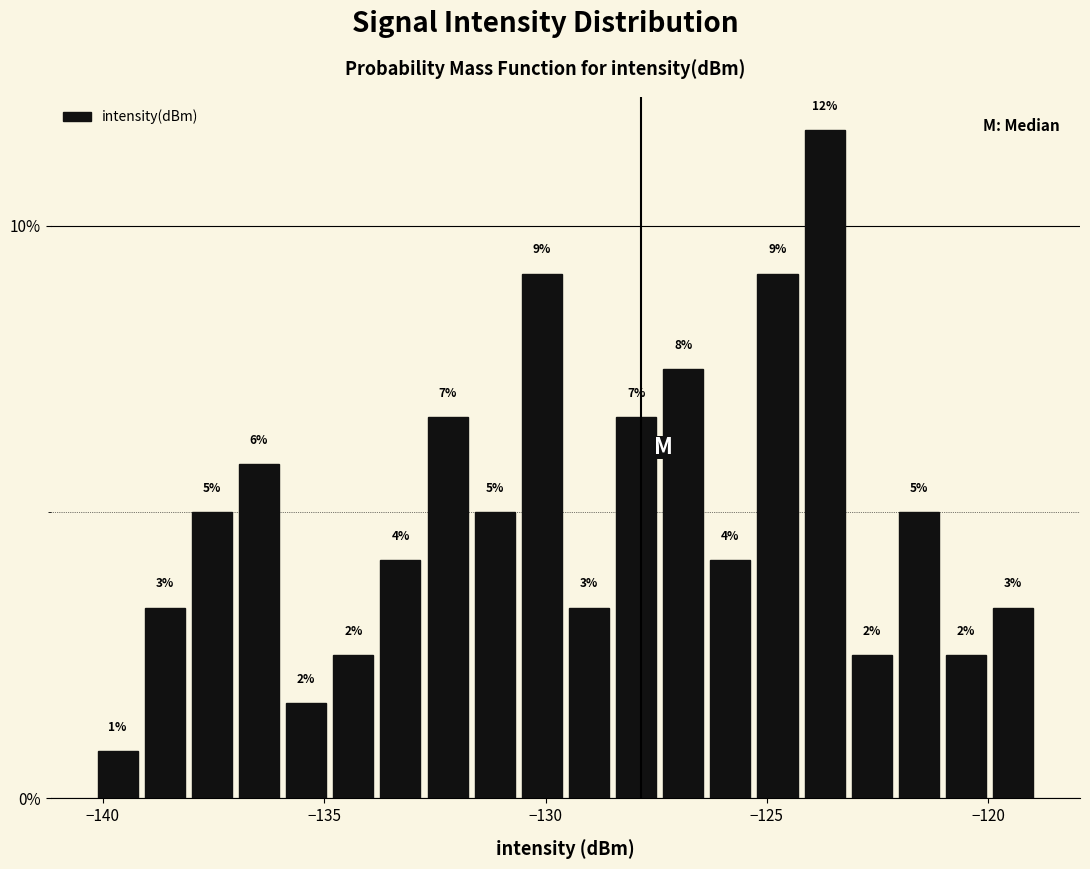

Around what value on the x-axis is the tallest bar? Give the approximate position of its centre, as read against the axis.

-123.5